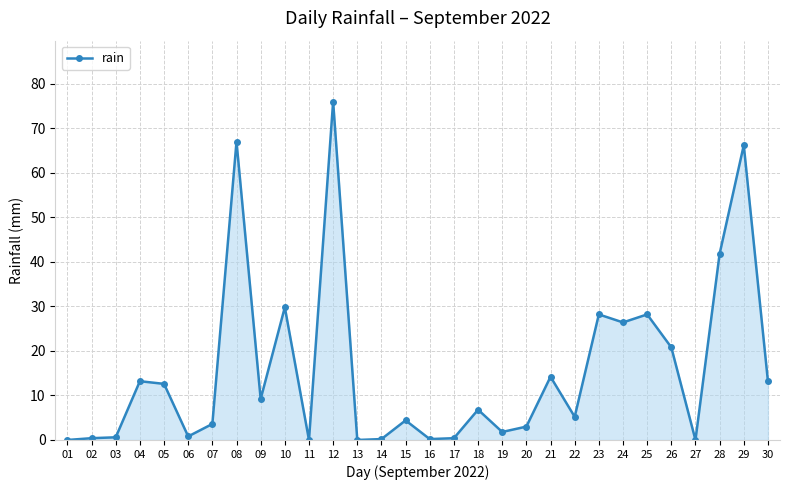

What is the change in value from 25 to 27?

-28.2